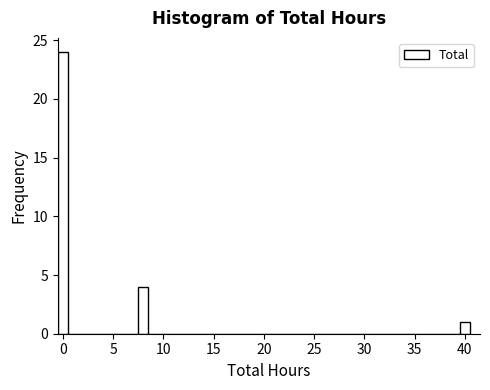

Read against the x-axis, roughly where is the centre of the tallest bar?

0.0